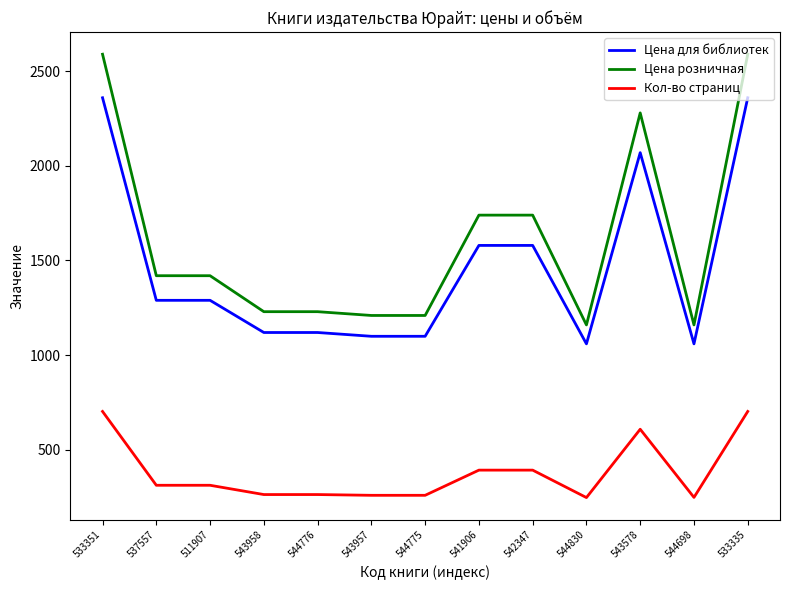

What is the highest value of the Кол-во страниц series?

702